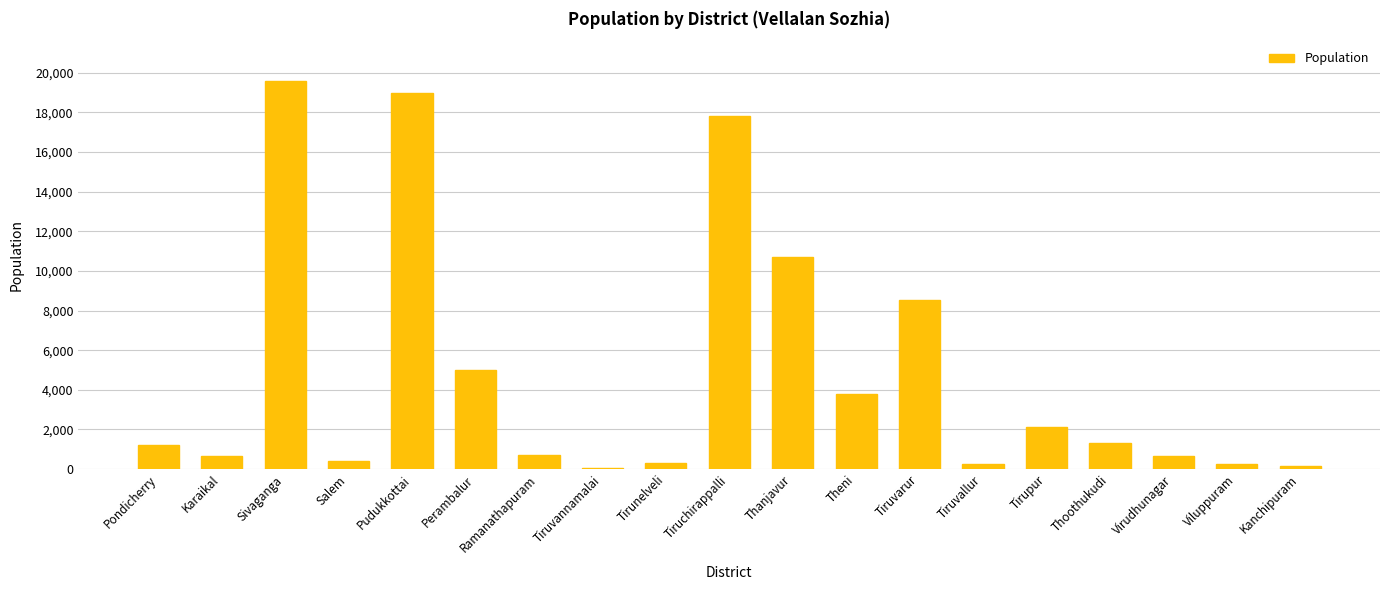

Are the bars horizontal?

No